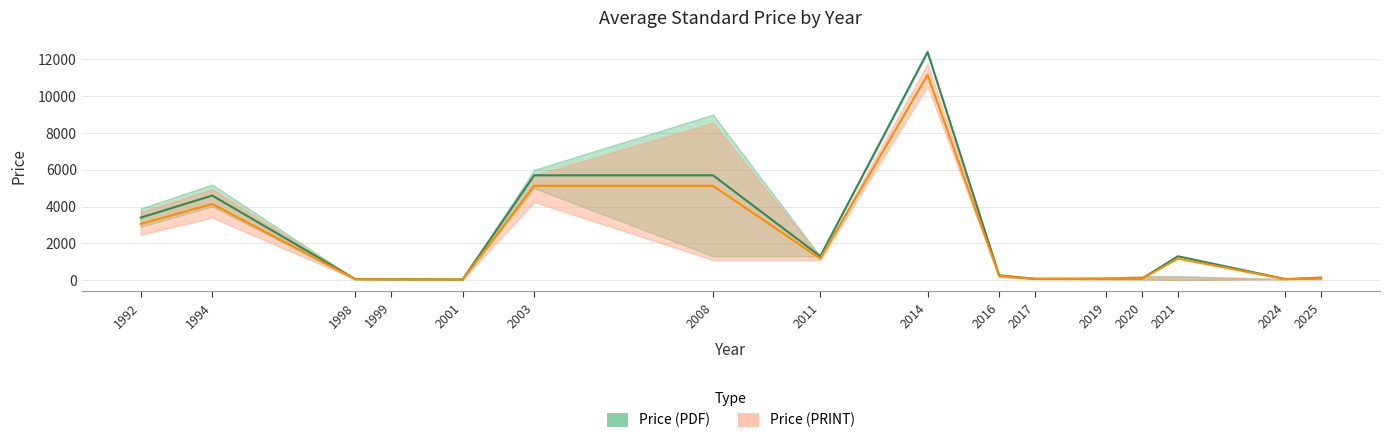

Which series has the largest total across all categories?

Avg Price (PDF)